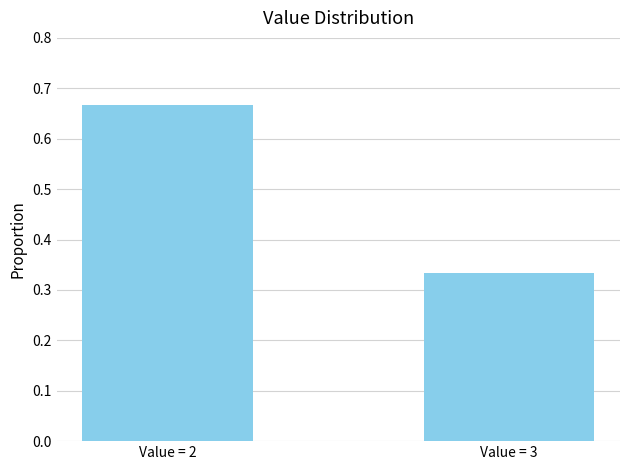

What is the sum of the values at Value = 2 and Value = 3?

1.0